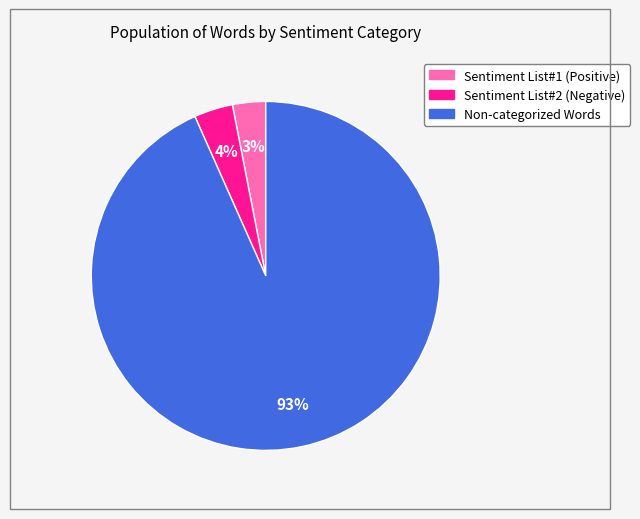

To the nearest percent, what is the average slice percentage?

33%